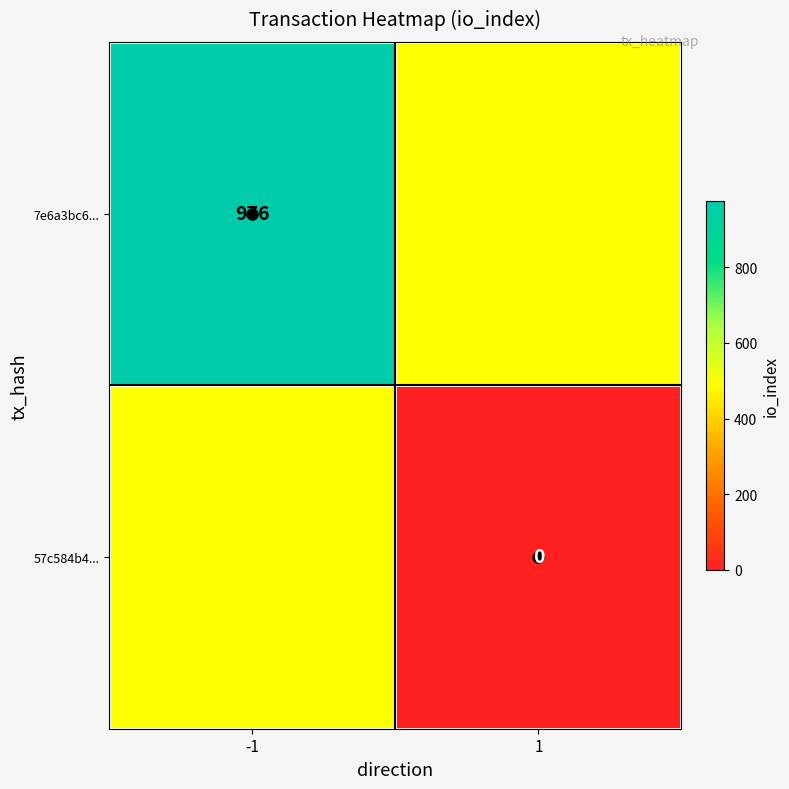

The 7e6a3bc6... series shows 976 at -1. True or false?

True